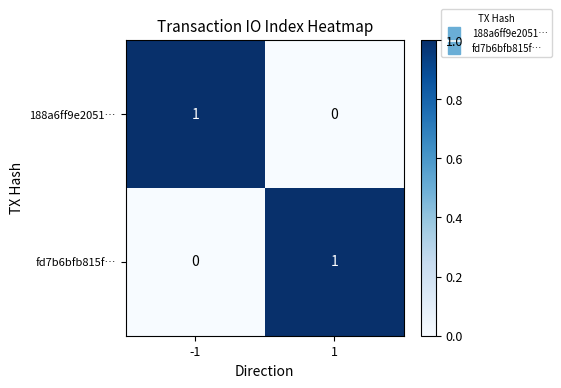

The value of 188a6ff9e2051… at 1 is 0. True or false?

True